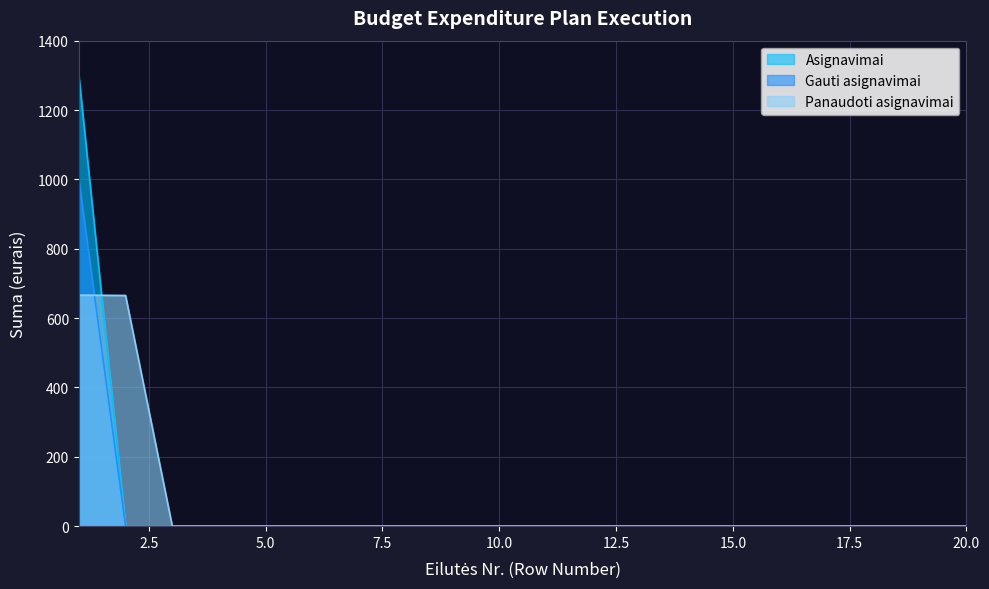

Is the value of Gauti asignavimai at 2 greater than the value of Panaudoti asignavimai at 8?

No